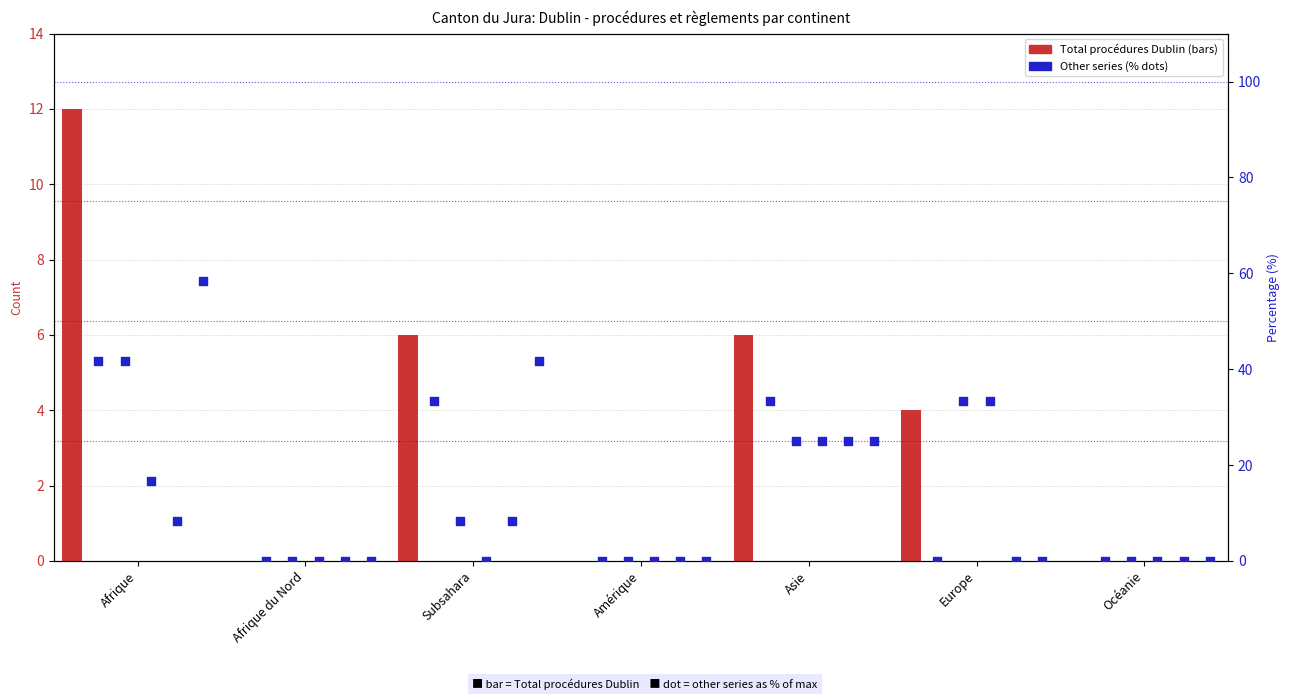

At how many categories does at least one series exceed 9?

4